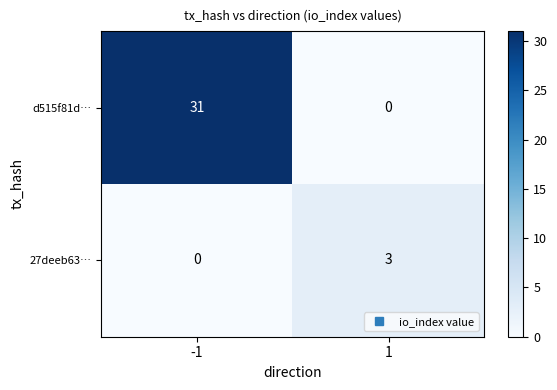

What is the sum of the d515f81d… values at 1 and -1?

31